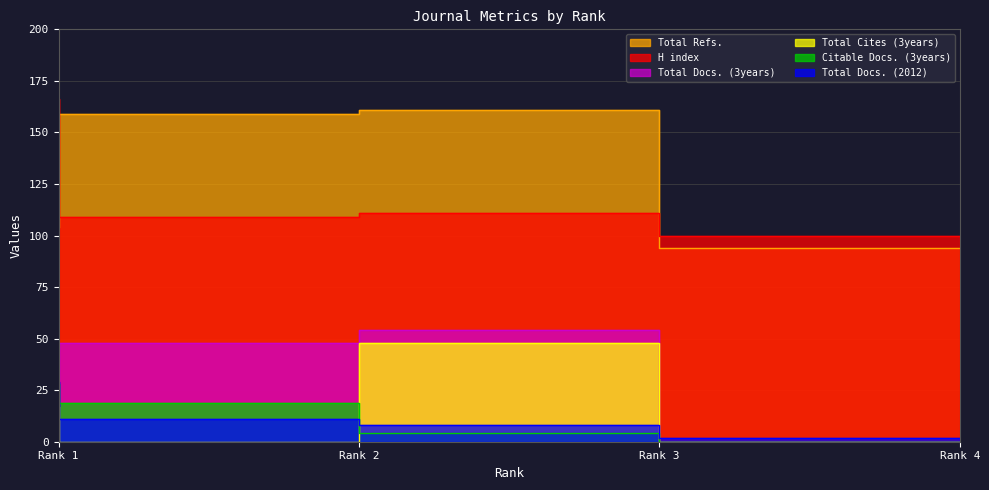

Is the value of Citable Docs. (3years) at Rank 4 greater than the value of Total Cites (3years) at Rank 4?

No